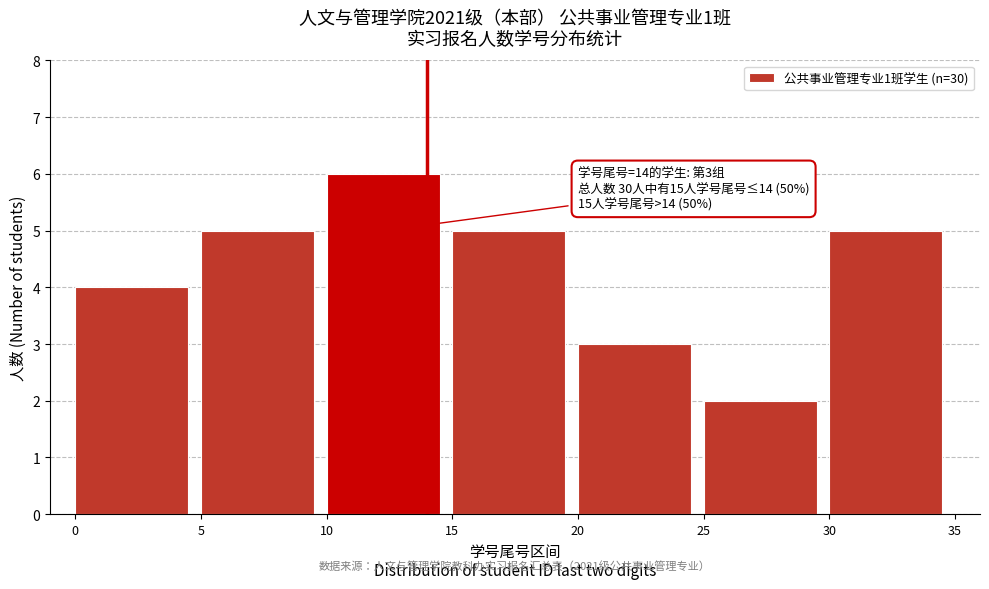

Which range on the x-axis has the tallest bar?

10 to 15